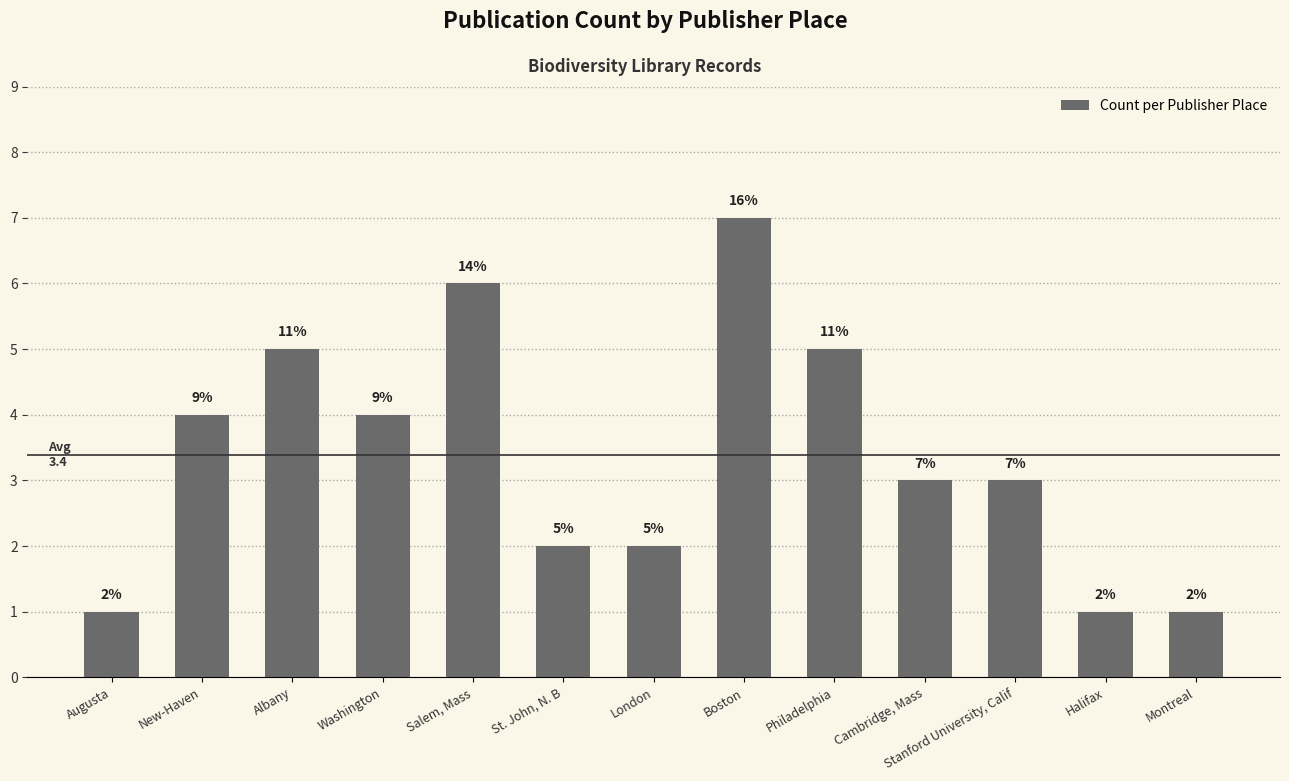

What is the difference between the maximum and minimum values?

6